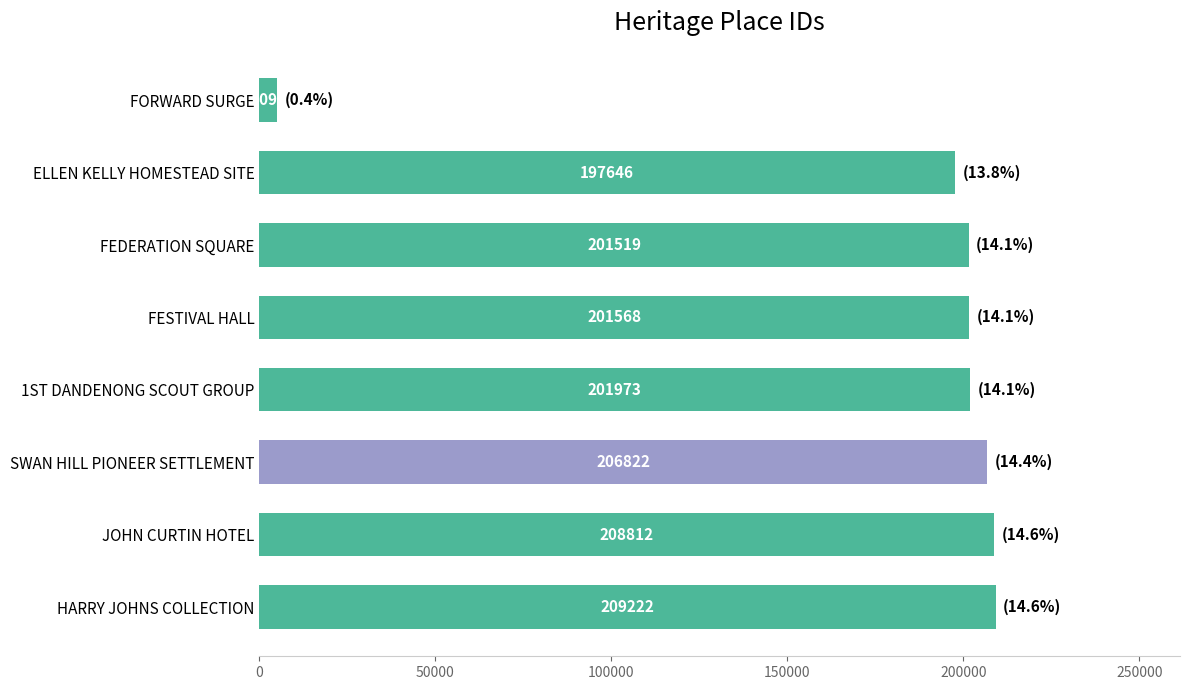

Does the chart contain stacked bars?

No